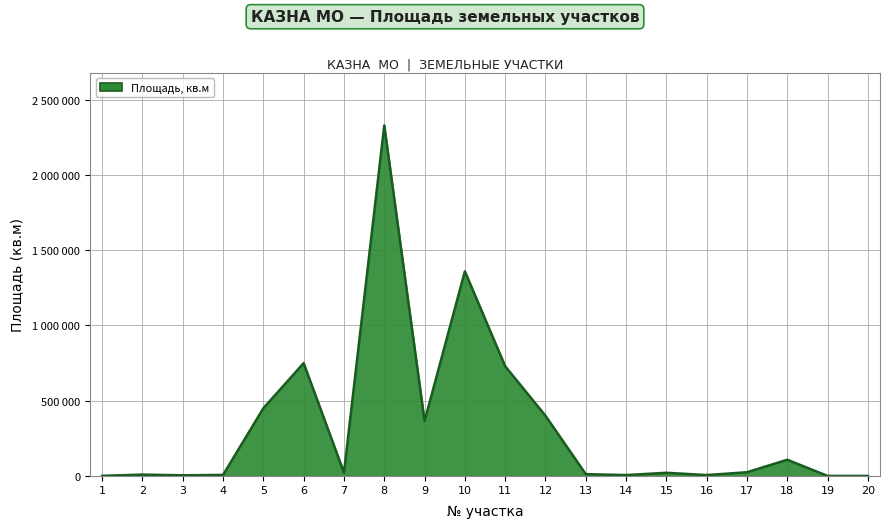

Reading left to right, extract all data points from this chart.

1=753	2=9000	3=4260	4=7000	5=450000	6=750000	7=22500	8=2330000	9=365000	10=1360000	11=729197	12=400000	13=12000	14=5868	15=21017	16=5915	17=24717	18=107699	19=60	20=107